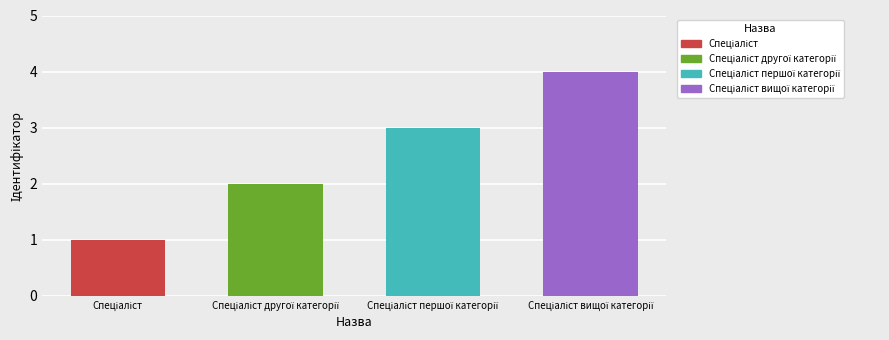

What is the greatest value displayed?

4